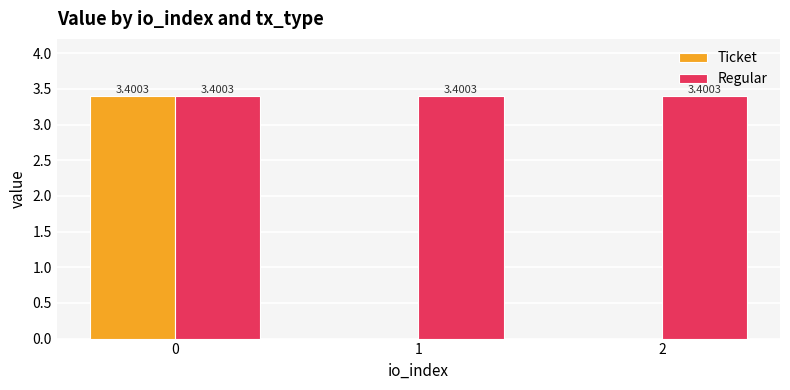

Reading right to left, extract all data points from this chart.

Ticket: 0.0	0.0	3.4
Regular: 3.4	3.4	3.4